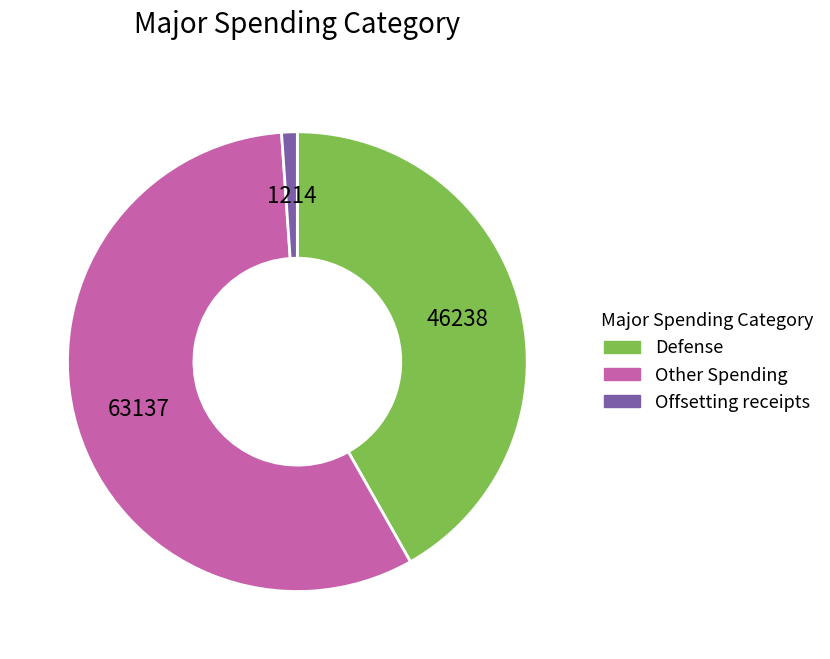

Which category has the biggest portion of the pie?

Other Spending